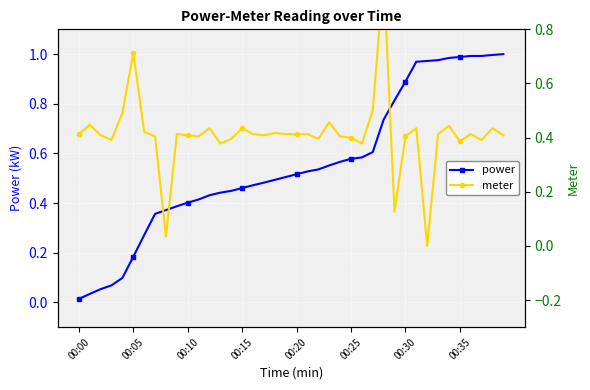

True or false: power has a value of 0.4 at 00:10.

True